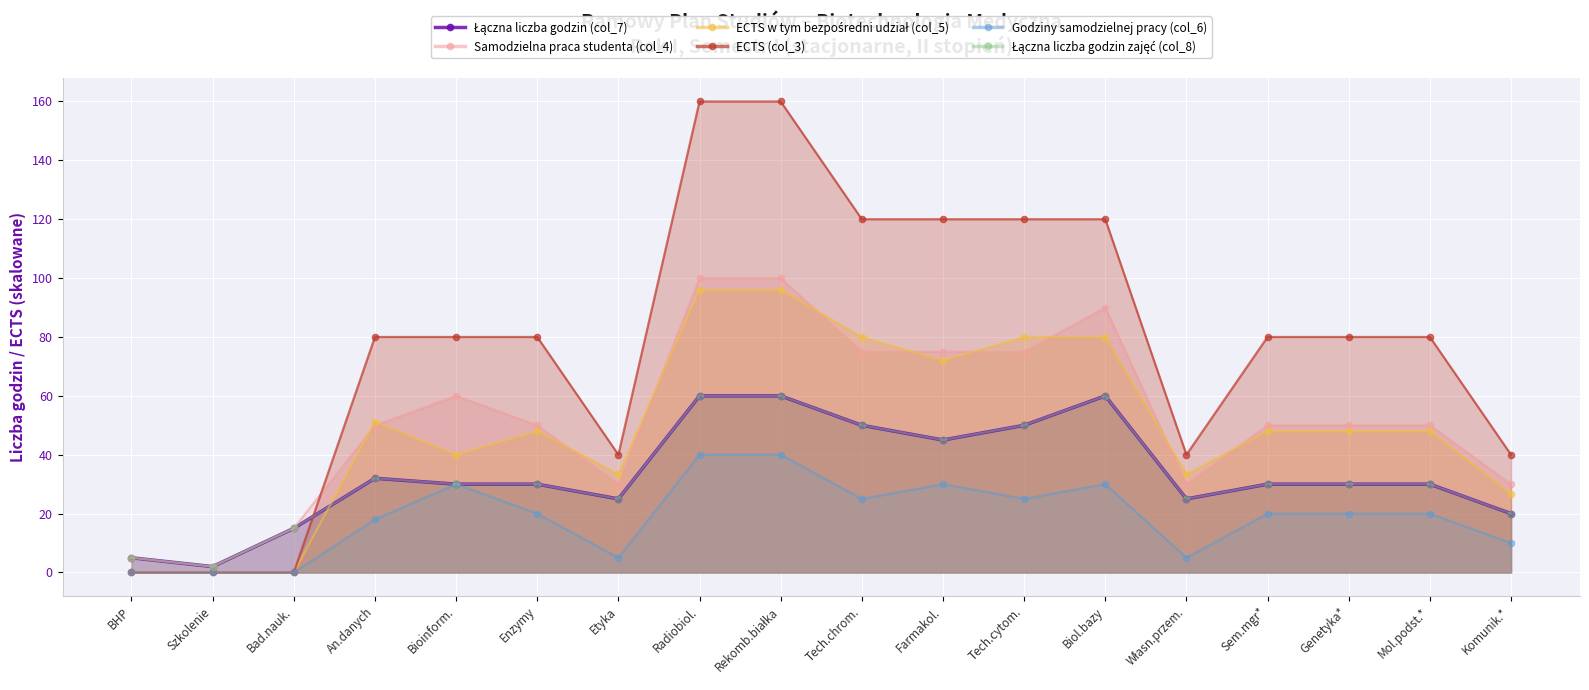

True or false: ECTS (col_3) and Godziny samodzielnej pracy (col_6) cross at least once.

False